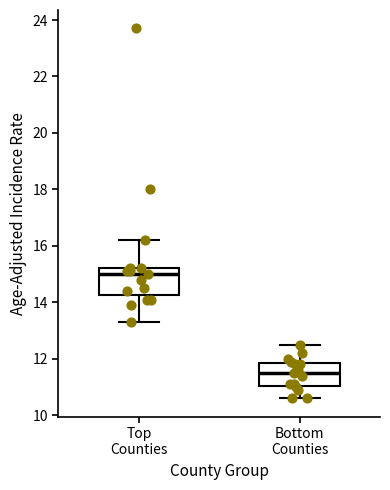

Reading left to right, transcribe this box plot: for each box, give where its median line is, the range the box spans, and where its two whiskers end, as read against the y-axis. The values are not printed on the chart, so give them approximately, as read against the axis.

Top Counties: median 15.0, box 14.2 to 15.2, whiskers 13.4 to 16.2
Bottom Counties: median 11.6, box 11.0 to 11.8, whiskers 10.6 to 12.6